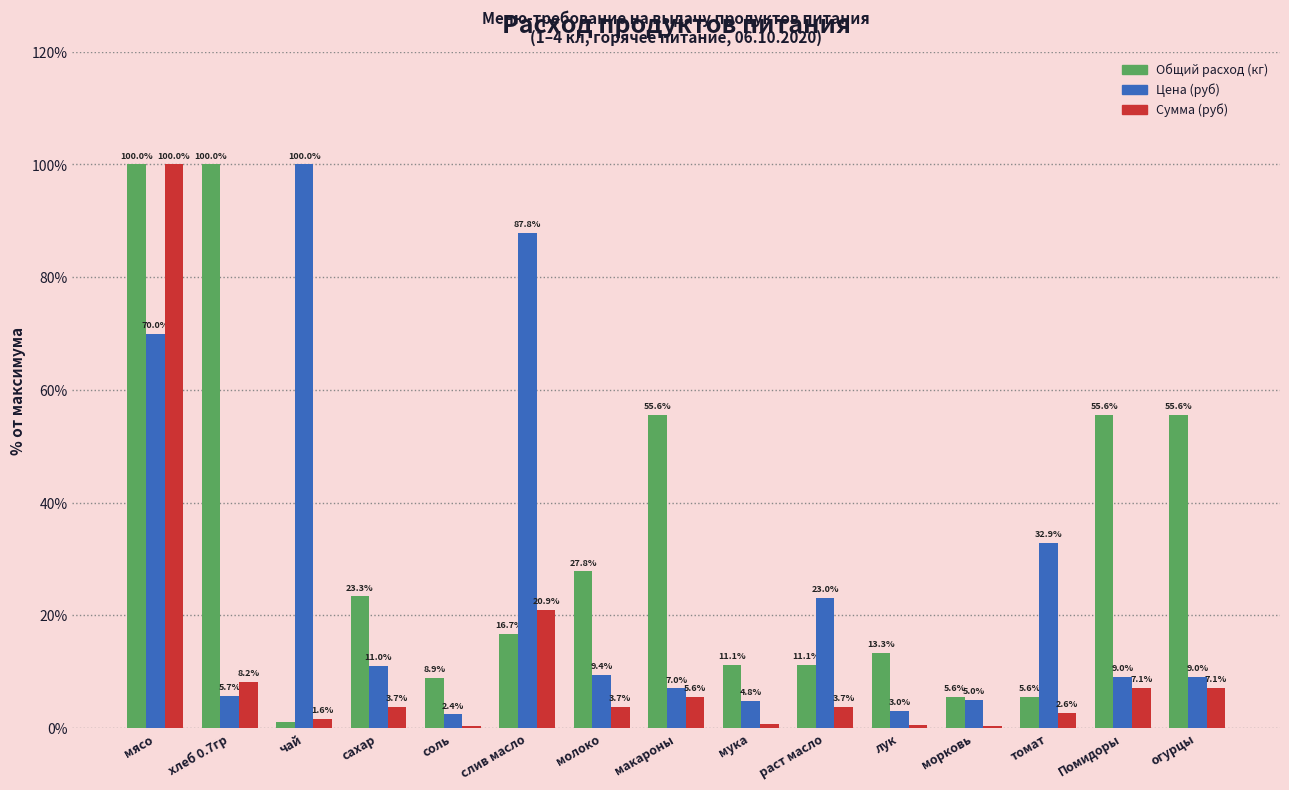

Count the number of data series in this chart.

3